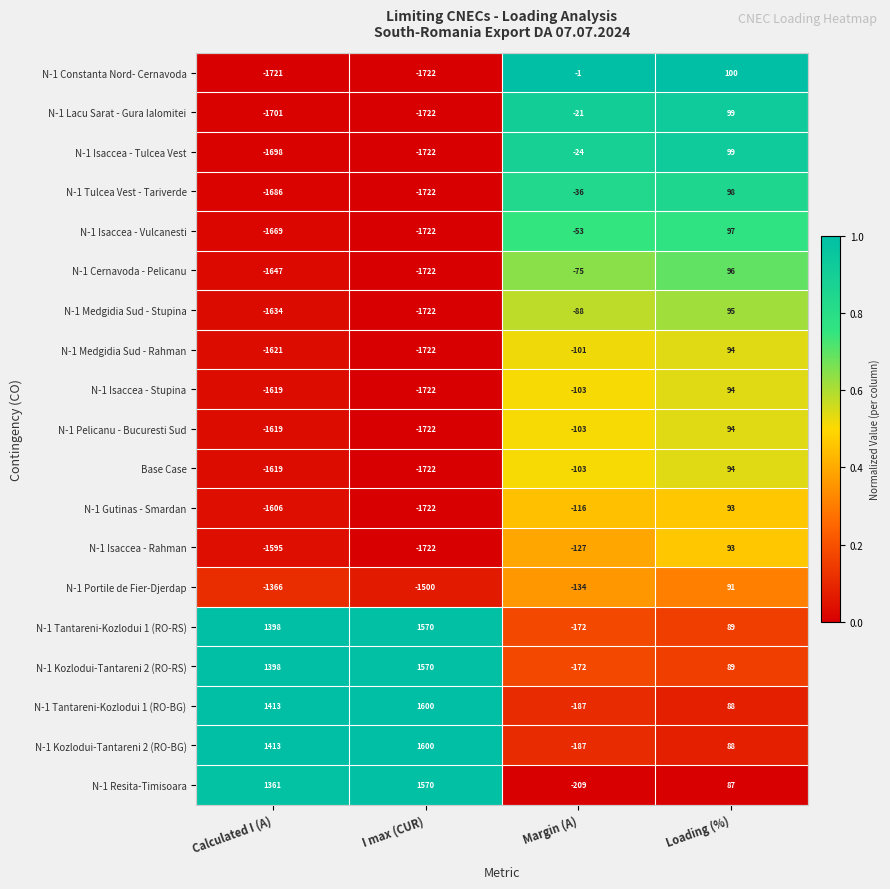

Count the number of categories in the chart.

4